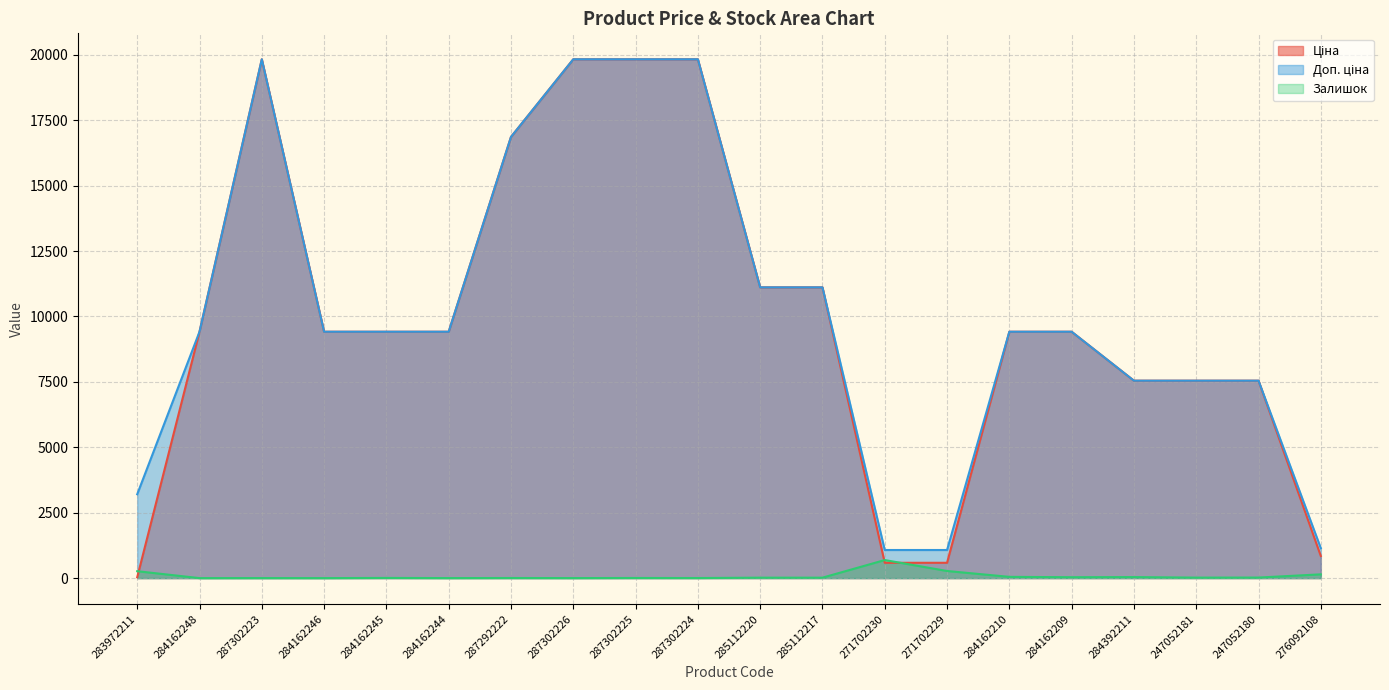

Rank the series at 284162210 from highest to lowest value.

Ціна, Доп. ціна, Залишок